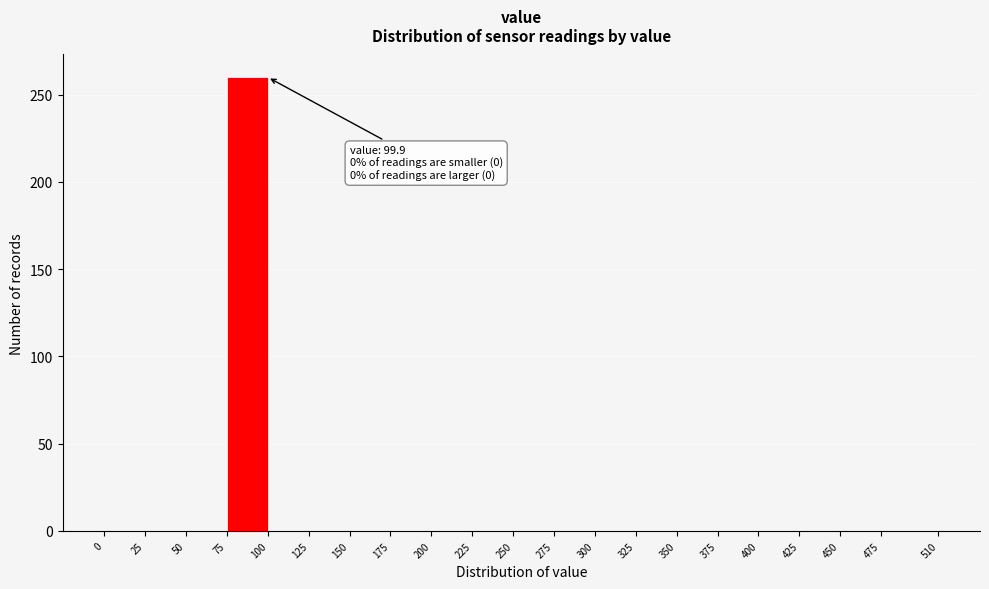

Over which range of the x-axis is the bar tallest?

75 to 100